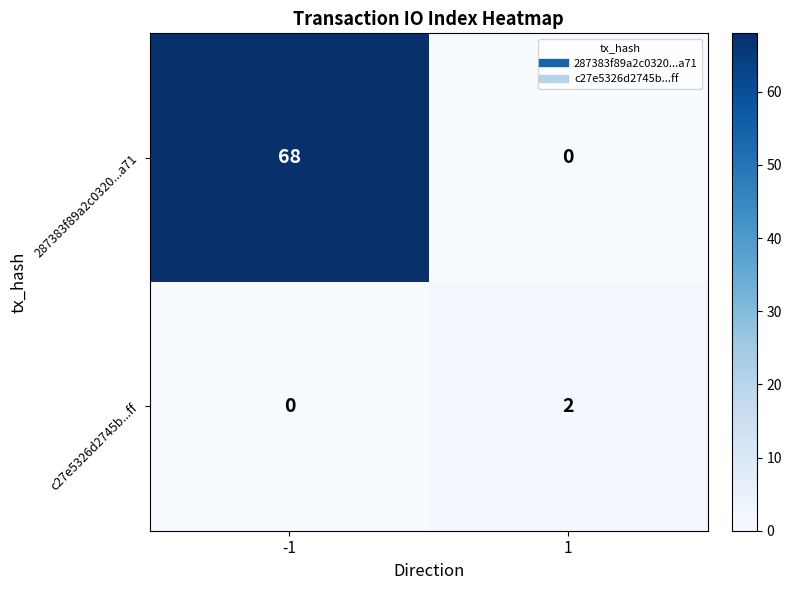

Rank the series by their average value, from lowest to highest.

c27e5326d2745b...ff, 287383f89a2c0320...a71